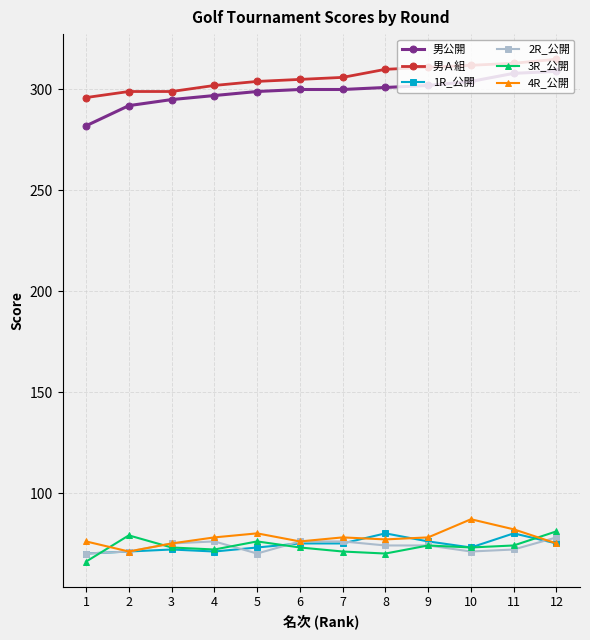

What is the total value across all series at 12?

933